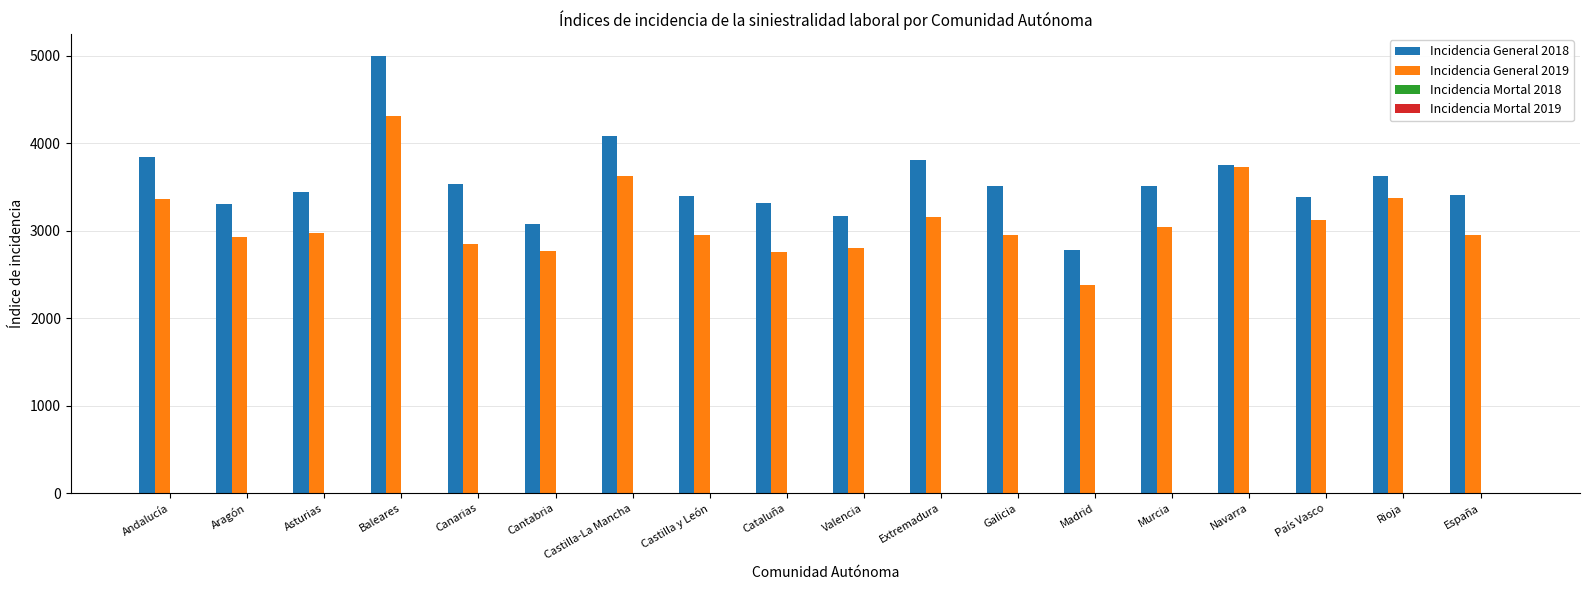

What is the highest value of the Incidencia General 2019 series?

4309.2